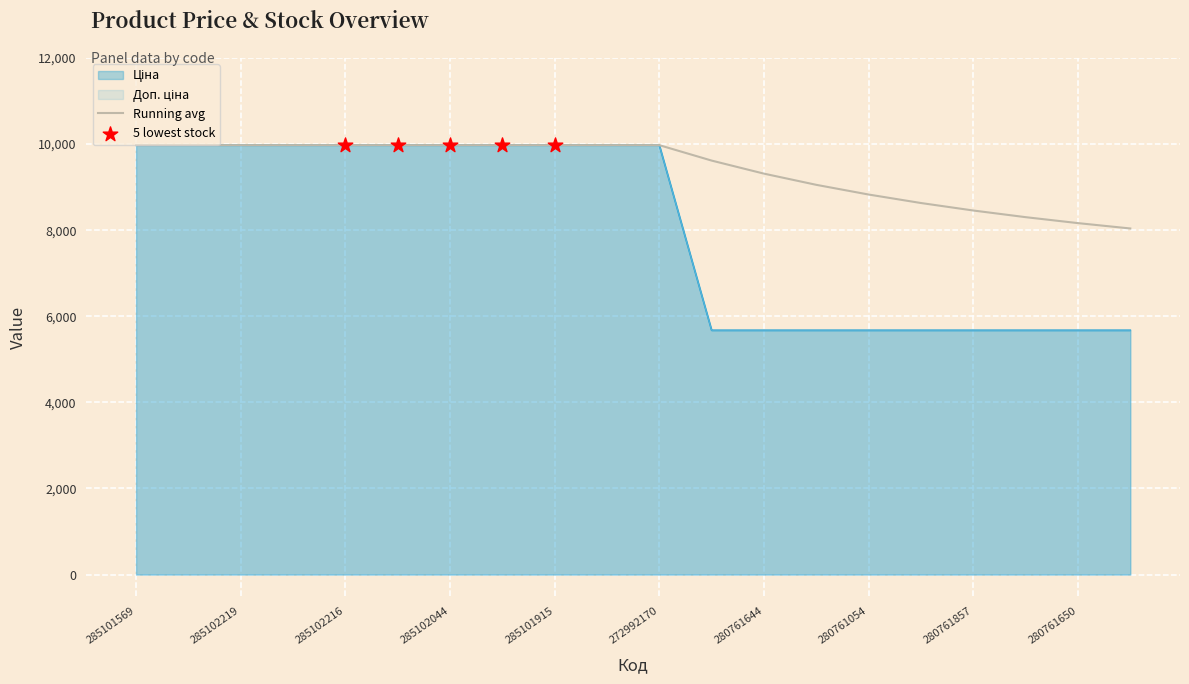

Which series has the largest Y range (max minus min)?

Ціна